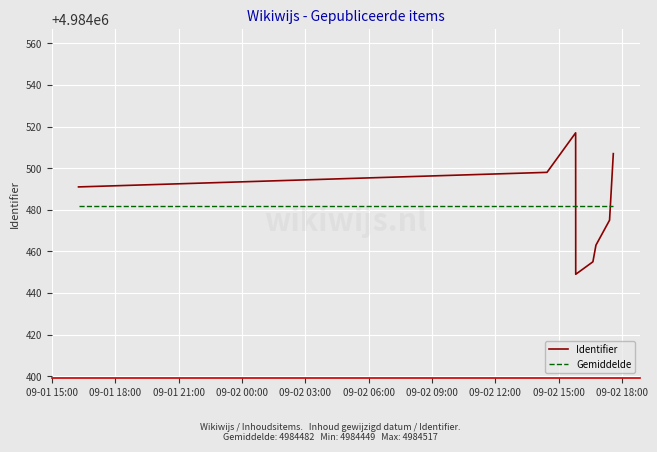

Is this an area chart (filled region under the line)?

No